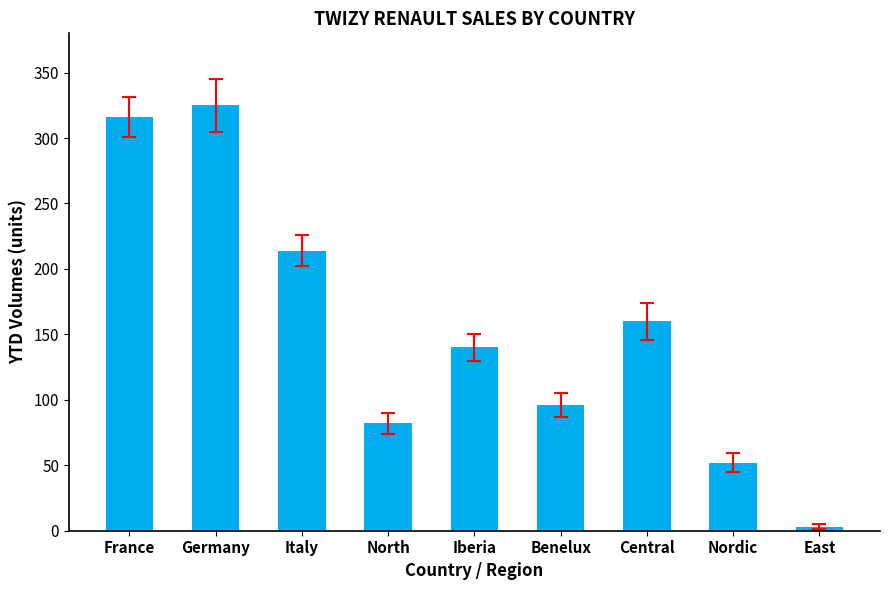

Which category has the lowest value across all series?

East